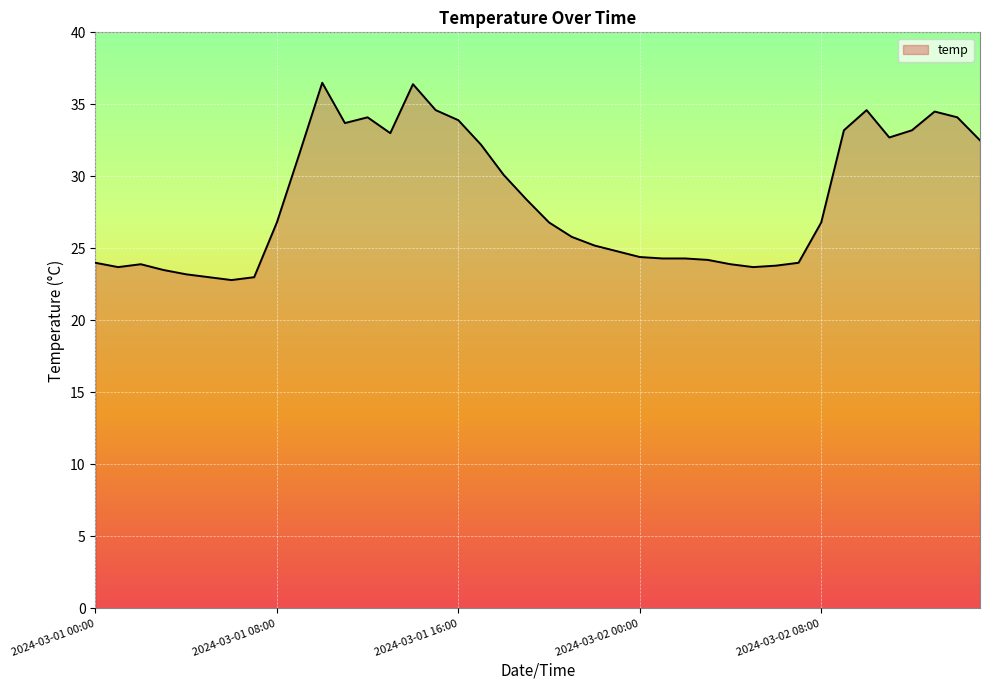

What is the difference between the maximum and minimum values?

13.7